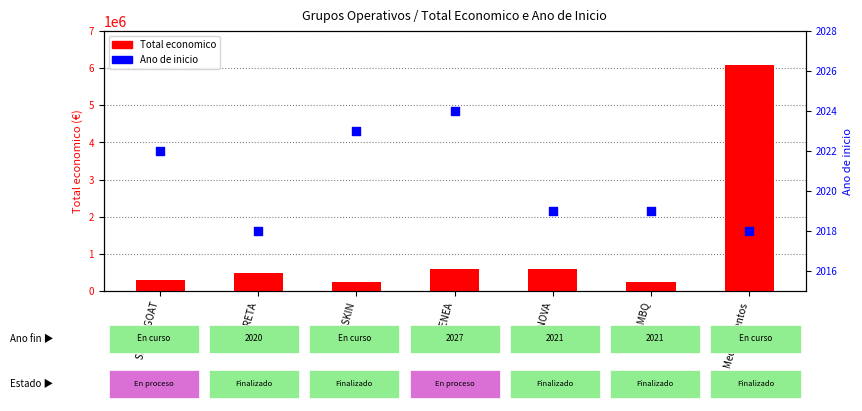

Which series reaches the maximum Y coordinate?

Total economico